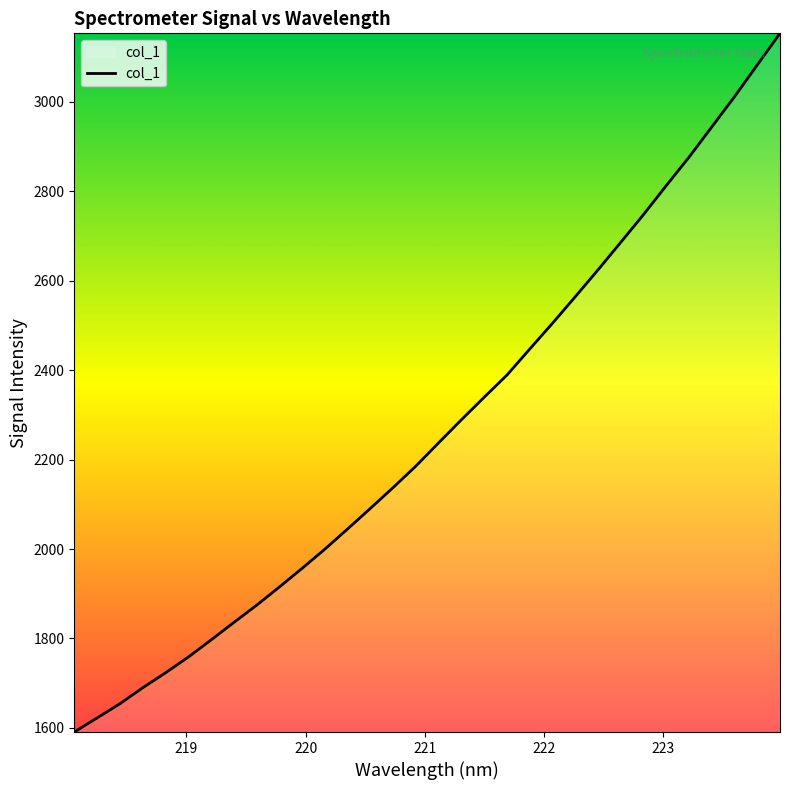

What is the maximum value shown in the chart?

3153.2